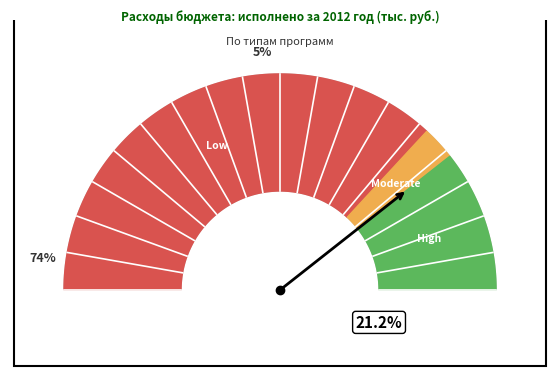

Count the number of slices in the pie.

3